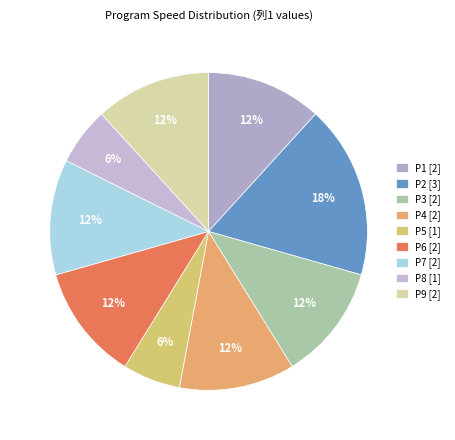

Which category has the smallest portion of the pie?

P5